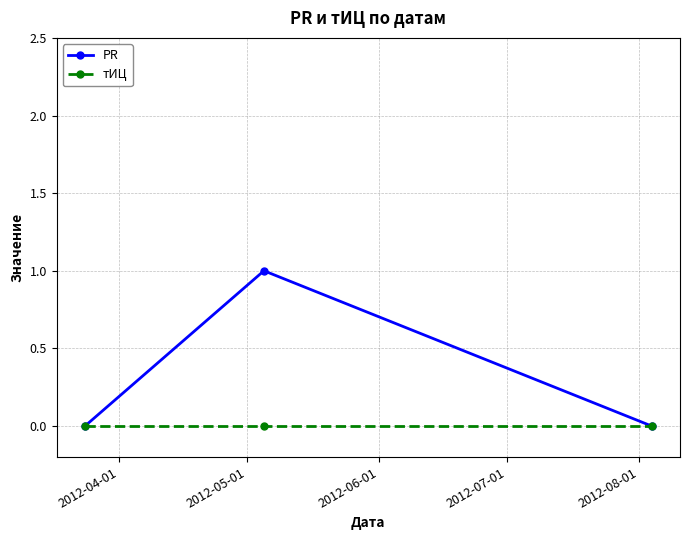

Which series has the largest range (max minus min)?

PR